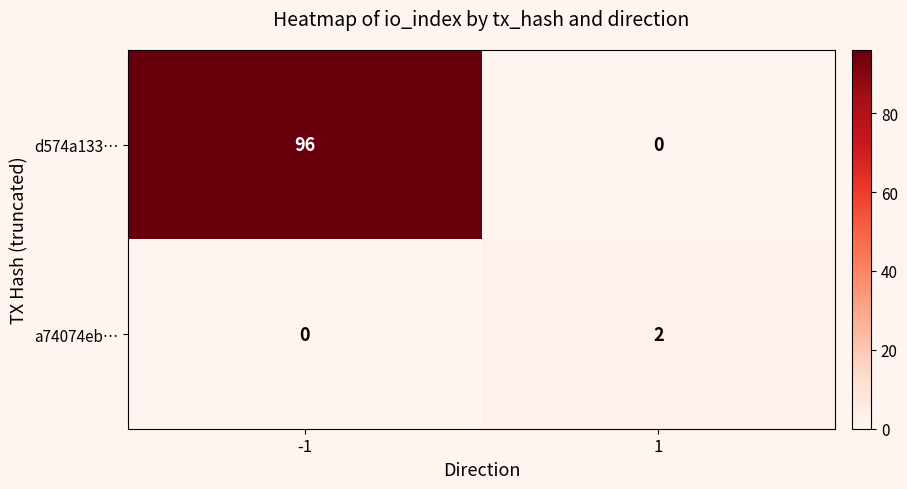

What is the spread (max minus min) of values at -1?

96